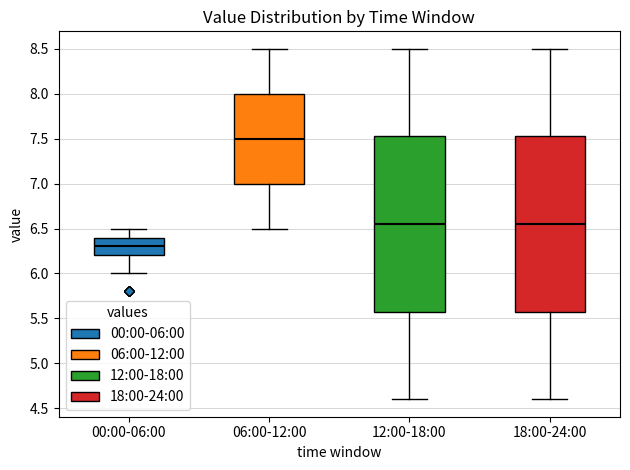

Which box has the highest median line?

06:00-12:00